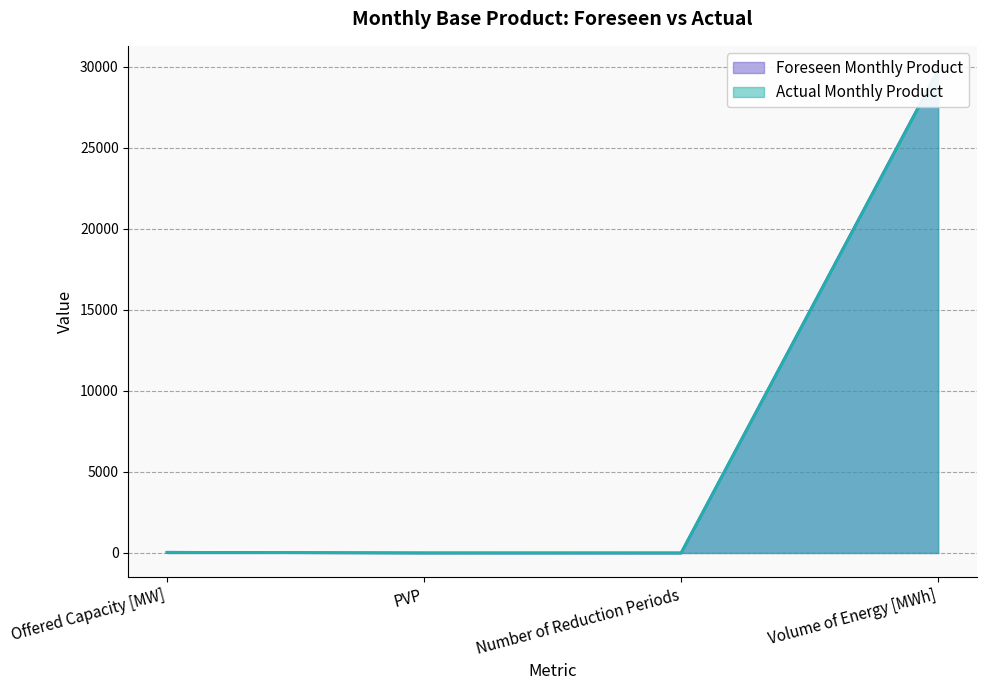

What position from the left is Number of Reduction Periods?

3